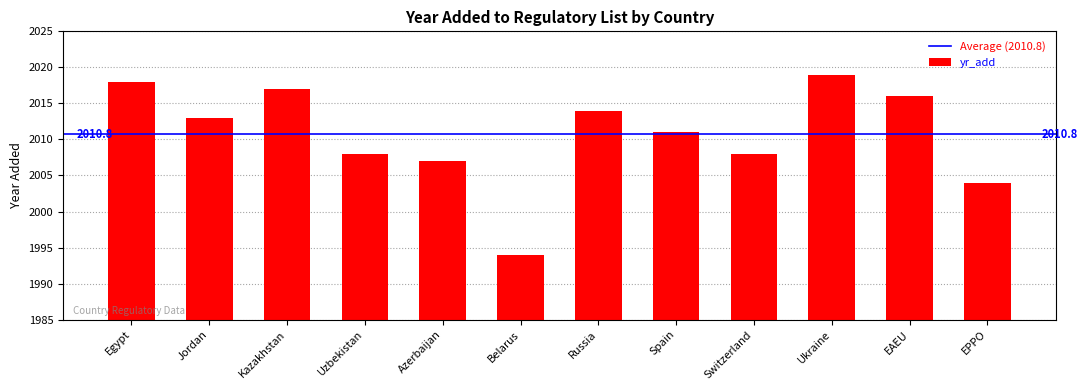

Is it true that the value at Ukraine is 3559?

False